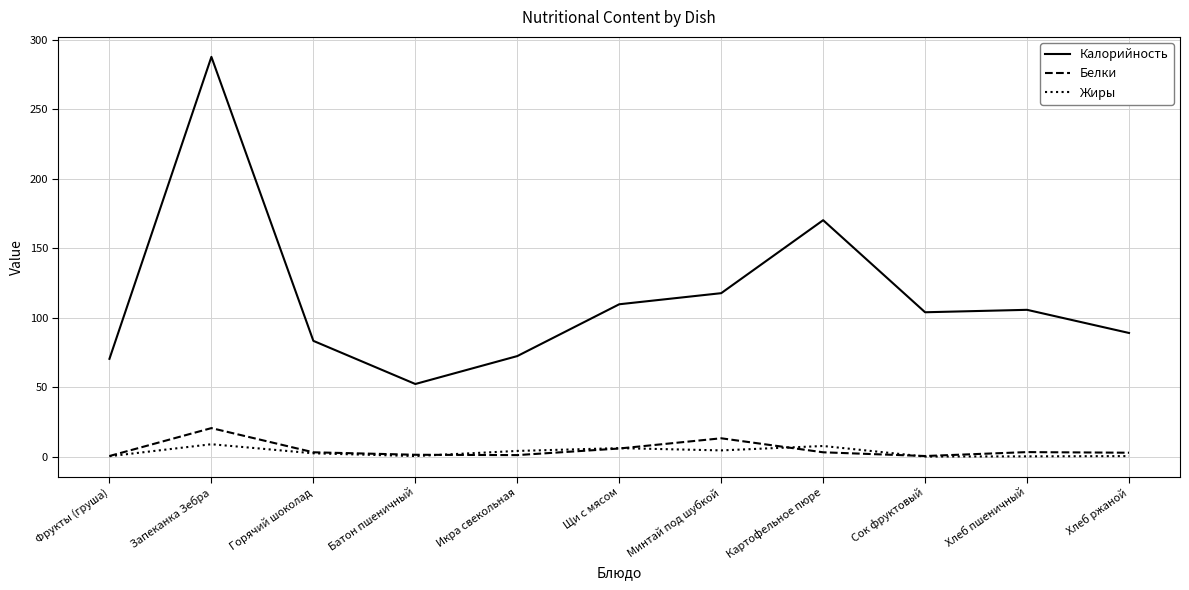

True or false: Белки and Калорийность intersect in this chart.

False